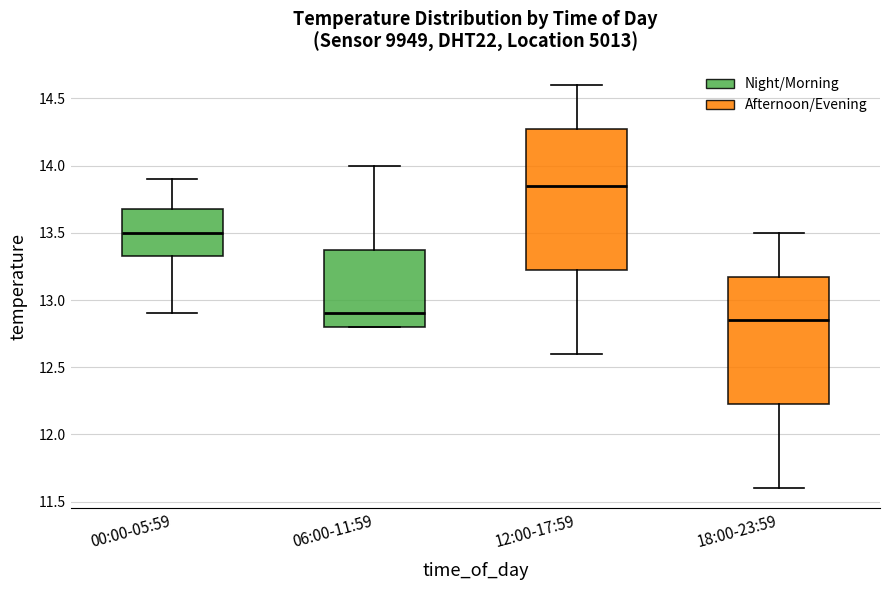

Reading left to right, transcribe this box plot: for each box, give where its median line is, the range the box spans, and where its two whiskers end, as read against the y-axis. The values are not printed on the chart, so give them approximately, as read against the axis.

00:00-05:59: median 13.50, box 13.35 to 13.70, whiskers 12.90 to 13.90
06:00-11:59: median 12.90, box 12.80 to 13.40, whiskers 12.80 to 14.00
12:00-17:59: median 13.85, box 13.25 to 14.30, whiskers 12.60 to 14.60
18:00-23:59: median 12.85, box 12.25 to 13.20, whiskers 11.60 to 13.50